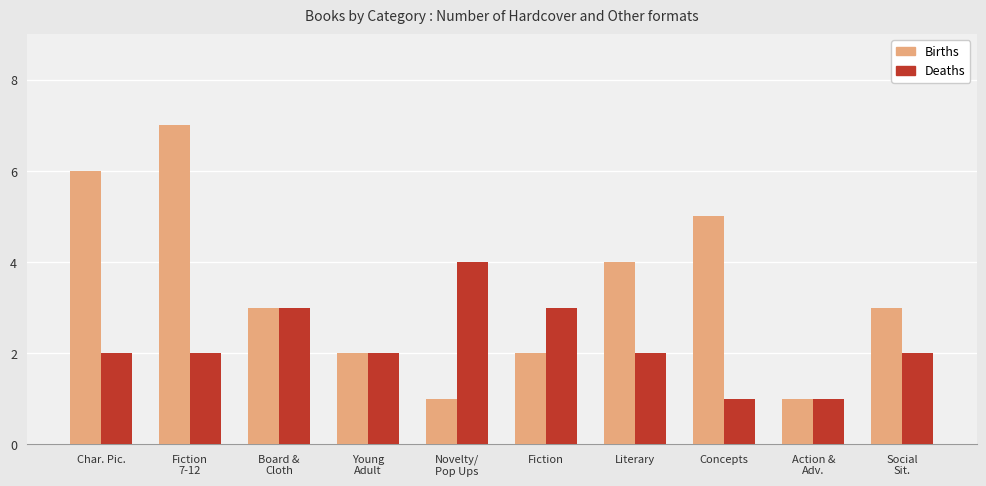

Reading right to left, what are all the values shown in this chart?

Births: 3	1	5	4	2	1	2	3	7	6
Deaths: 2	1	1	2	3	4	2	3	2	2